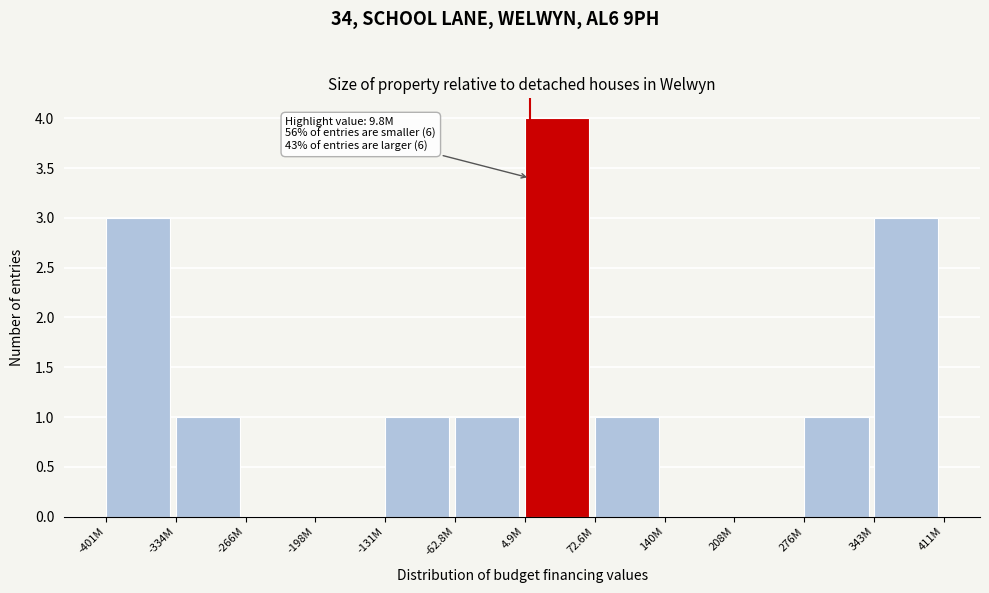

Reading right to left, extract all data points from this chart.

343M=3	276M=1	208M=0	140M=0	72.6M=1	4.9M=4	-62.8M=1	-131M=1	-198M=0	-266M=0	-334M=1	-401M=3